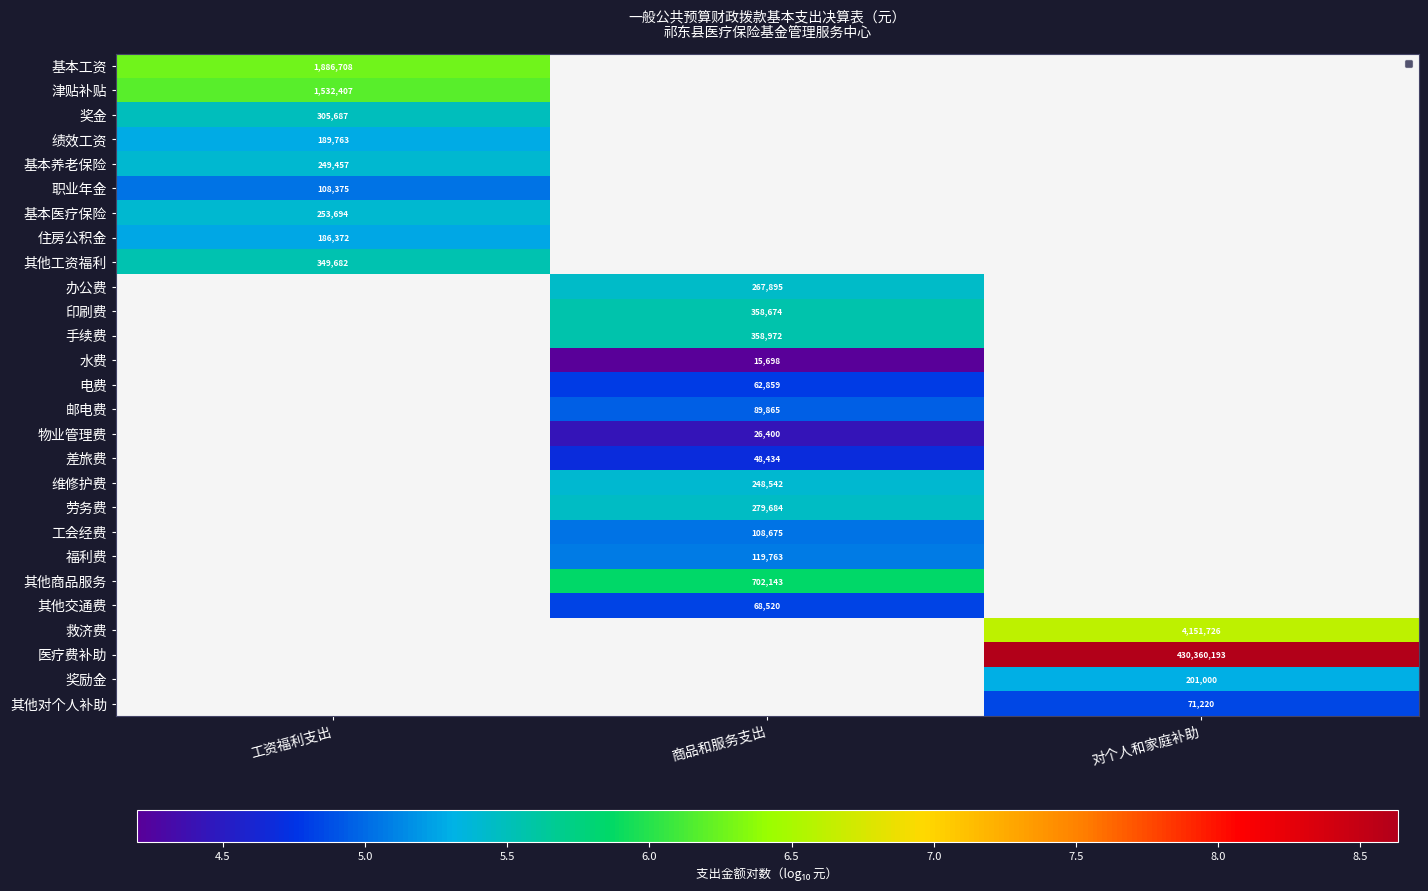

What is the approximate value of 其他对个人补助 at 对个人和家庭补助?

4.9